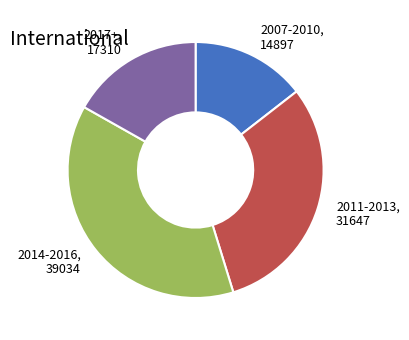

Does any single category account for the majority?

No